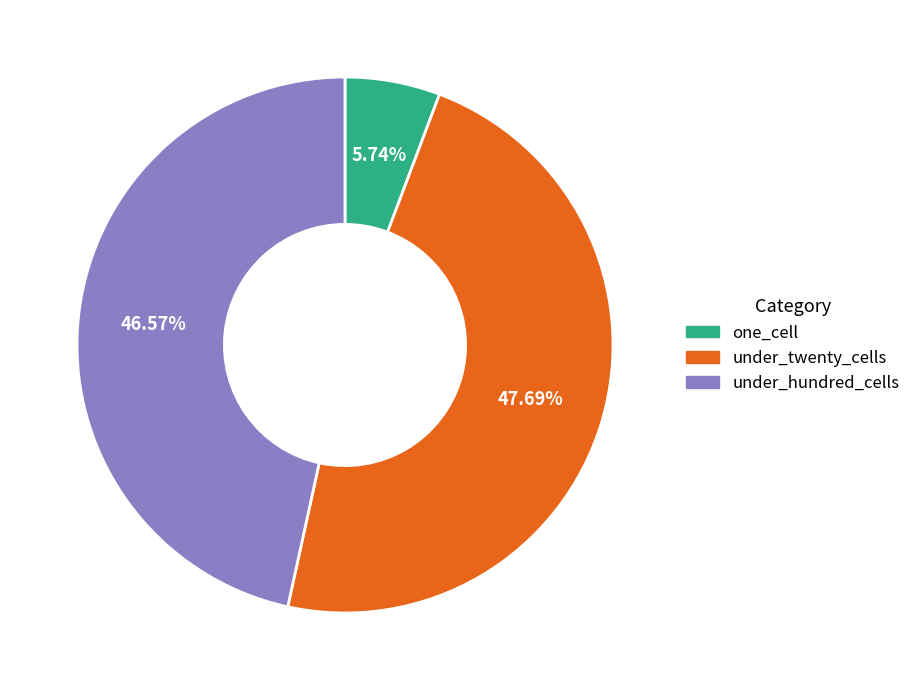

Which slice is the largest?

under_twenty_cells